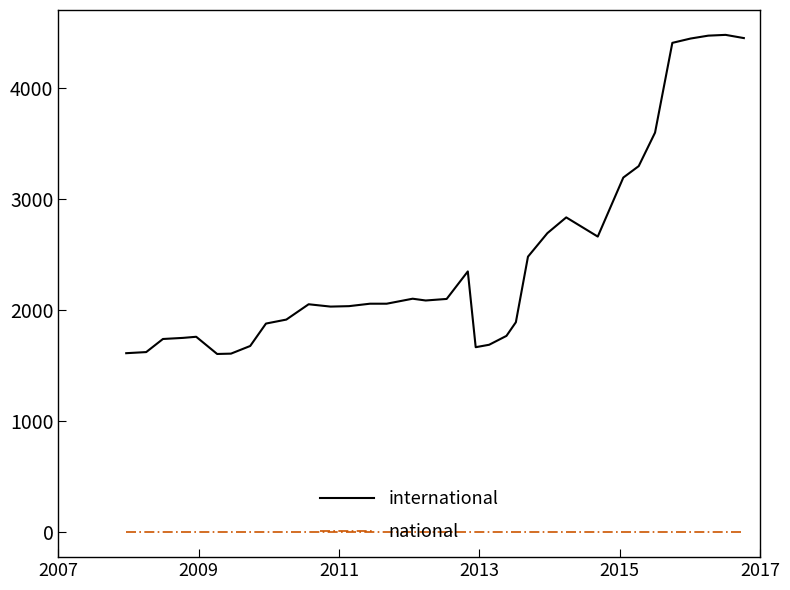

Which series has the largest range (max minus min)?

international